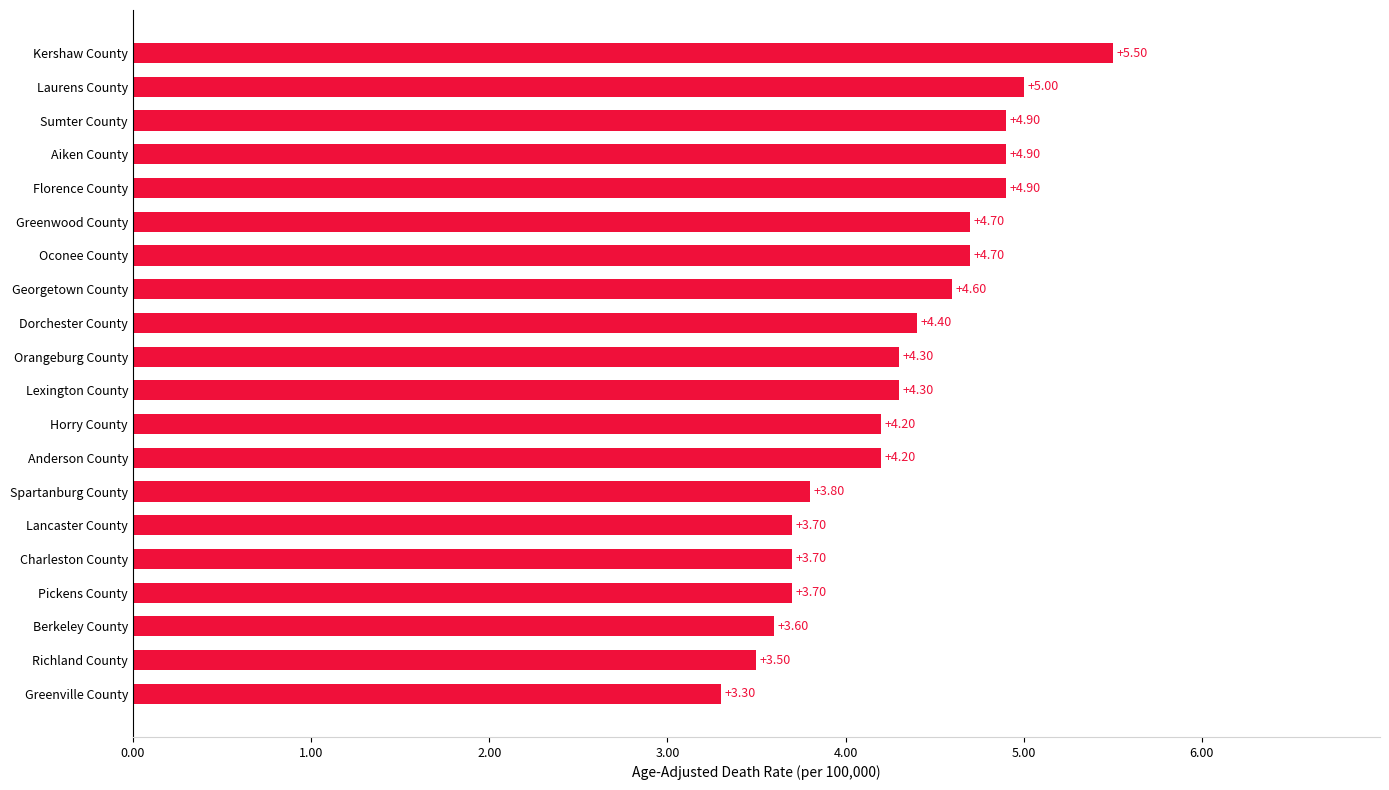

What is the average value?

4.3